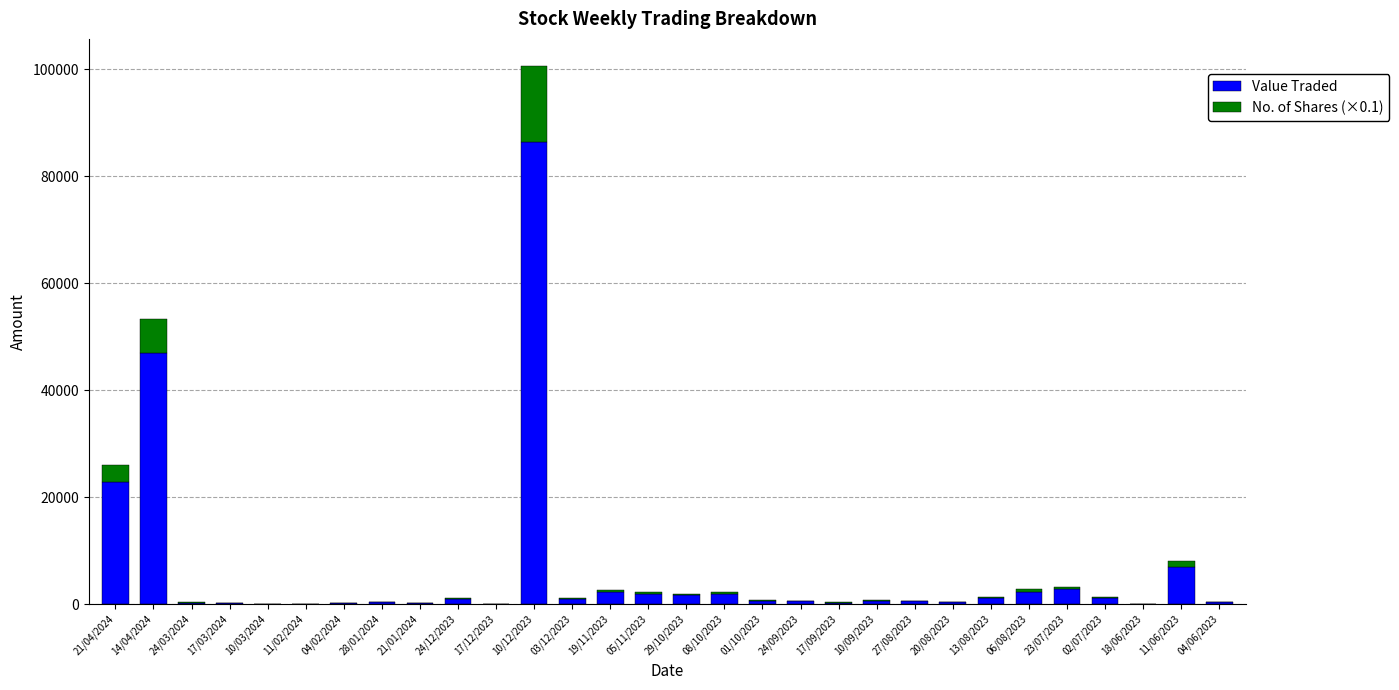

At which label does Value Traded reach its peak?

10/12/2023